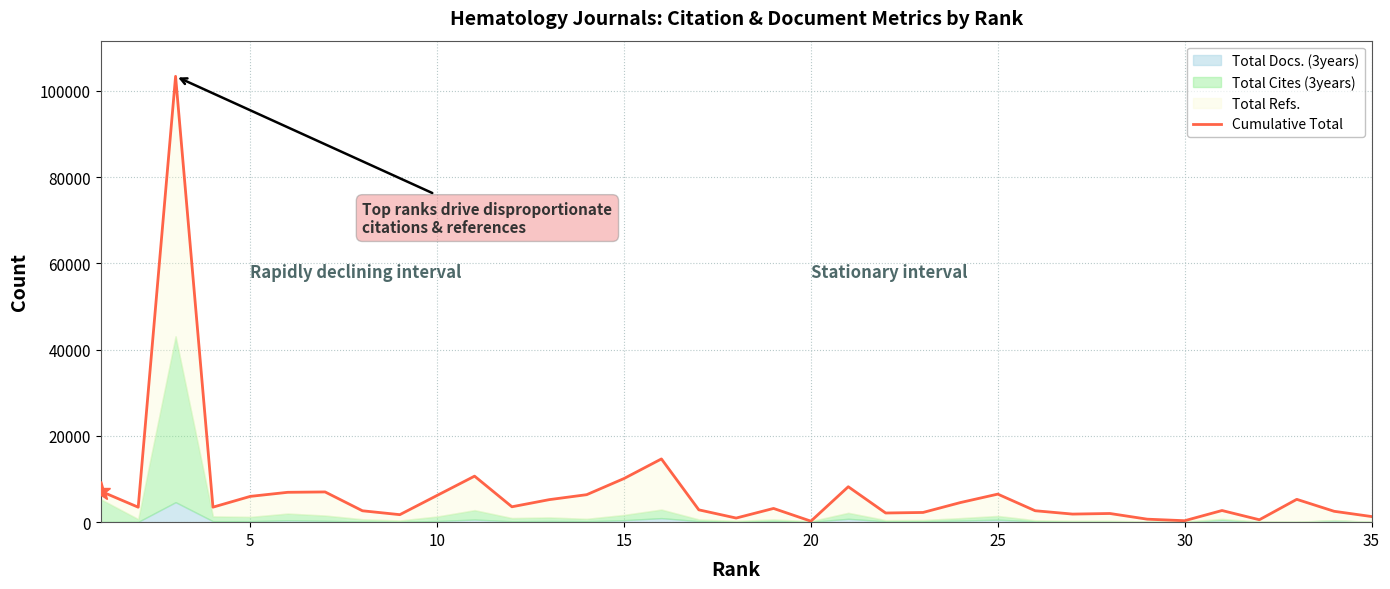

What is the difference between the second highest and second lowest values?

14322